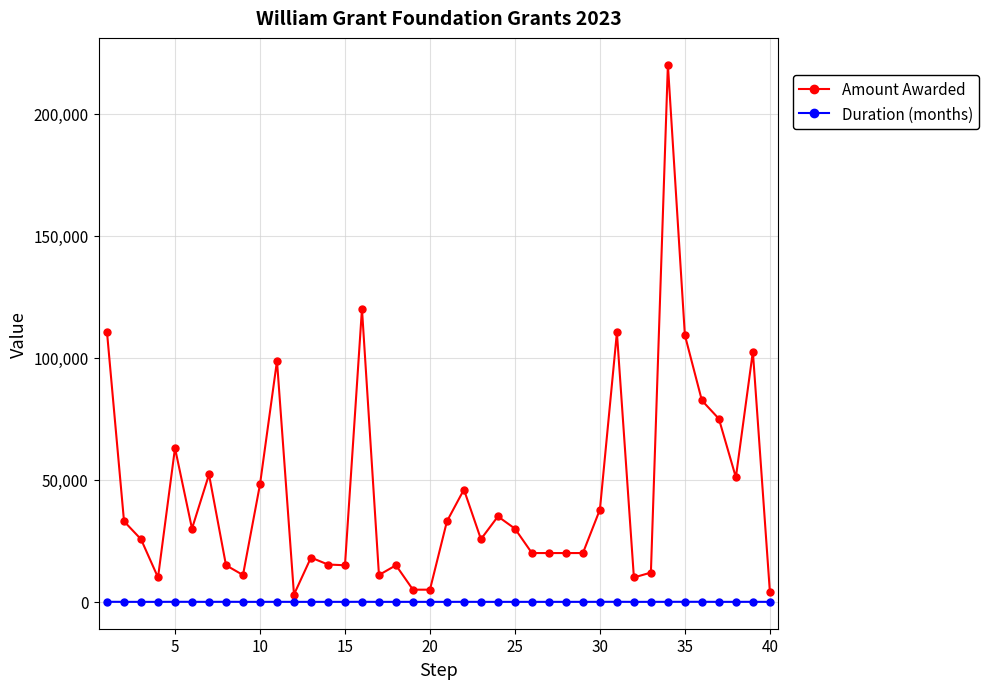

List the series in order of their overall mean, lowest first.

Duration (months), Amount Awarded